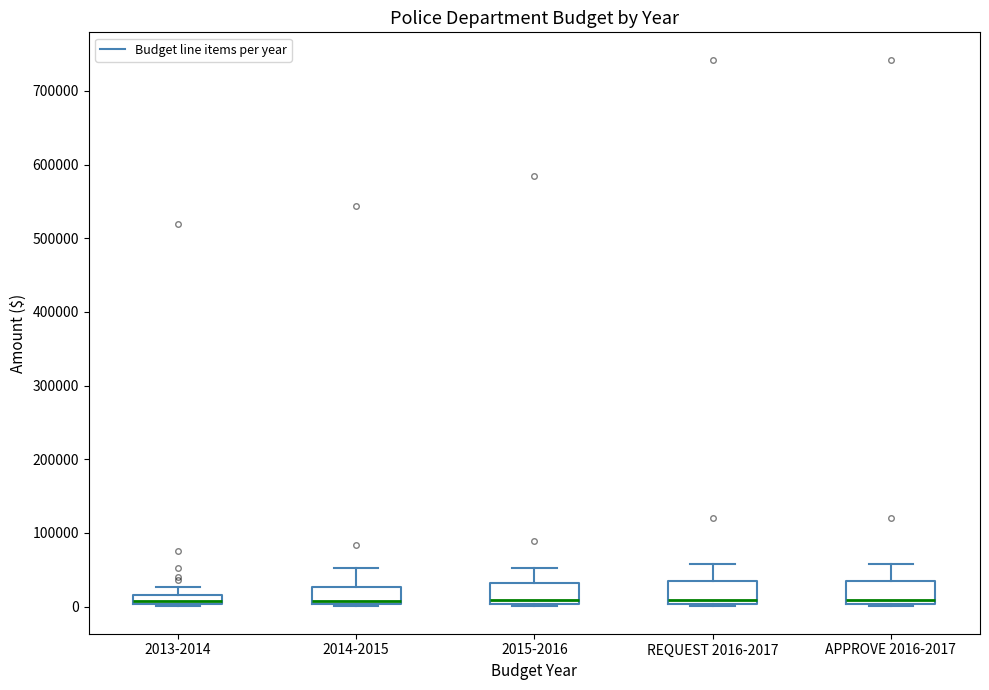

Where is the lower edge of the box for 2013-2014 on the y-axis? The values are not printed on the chart, so give them approximately, as read against the axis.

0